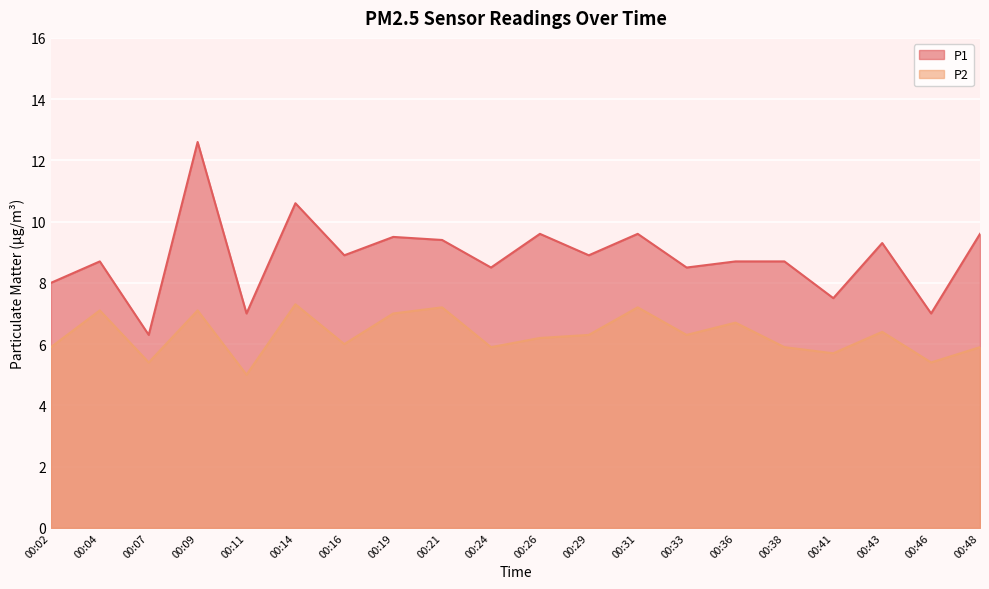

List the series in order of their overall mean, highest first.

P1, P2